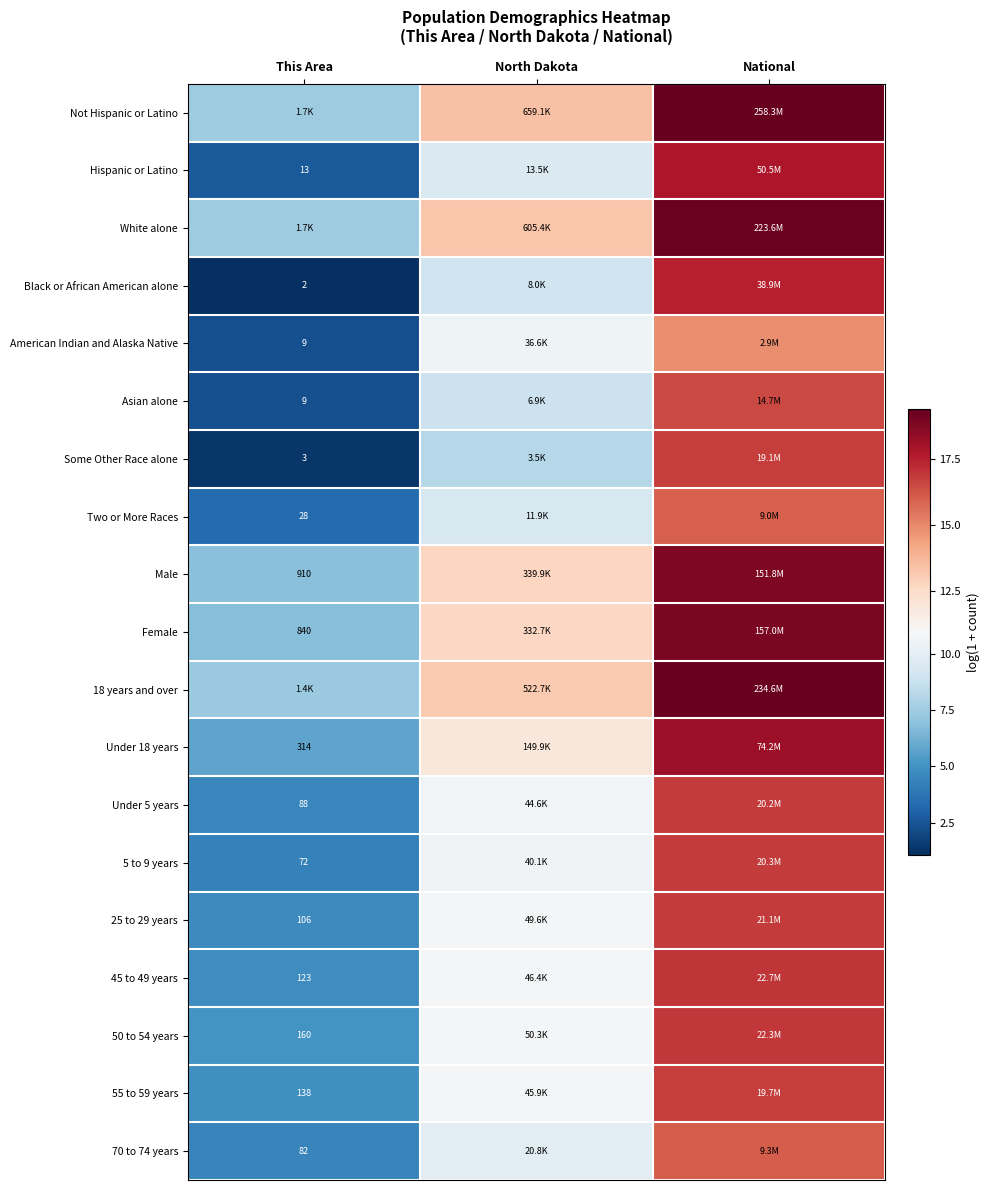

At which category does the chart reach its minimum across all series?

This Area